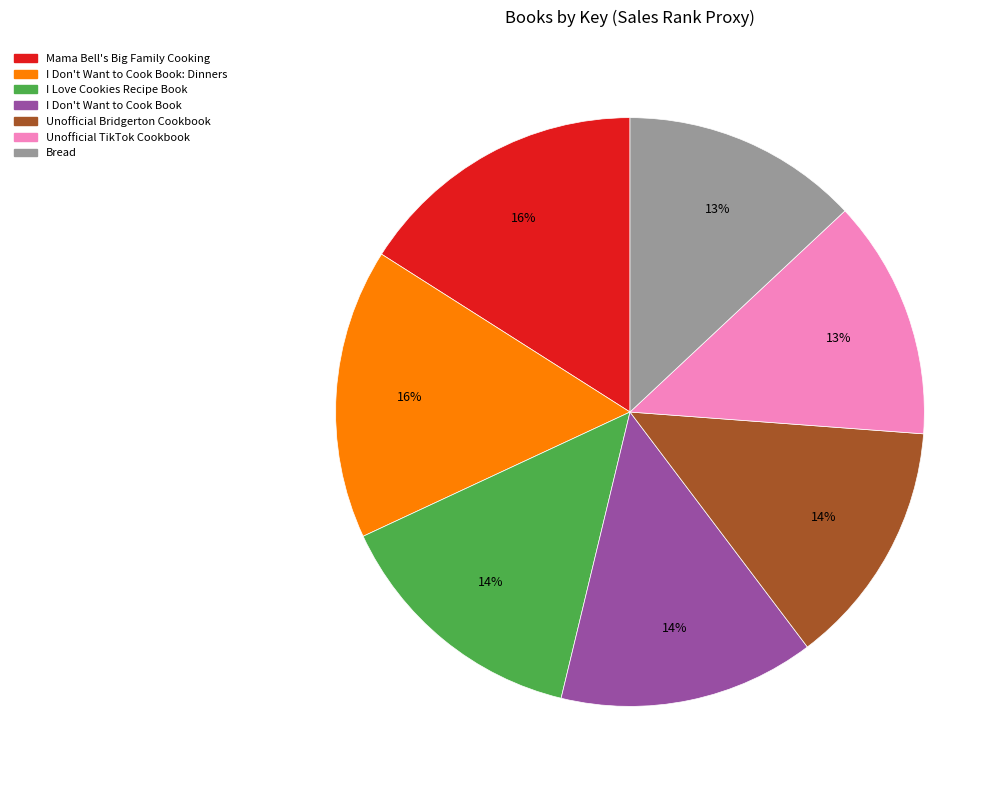

Count the number of slices in the pie.

7